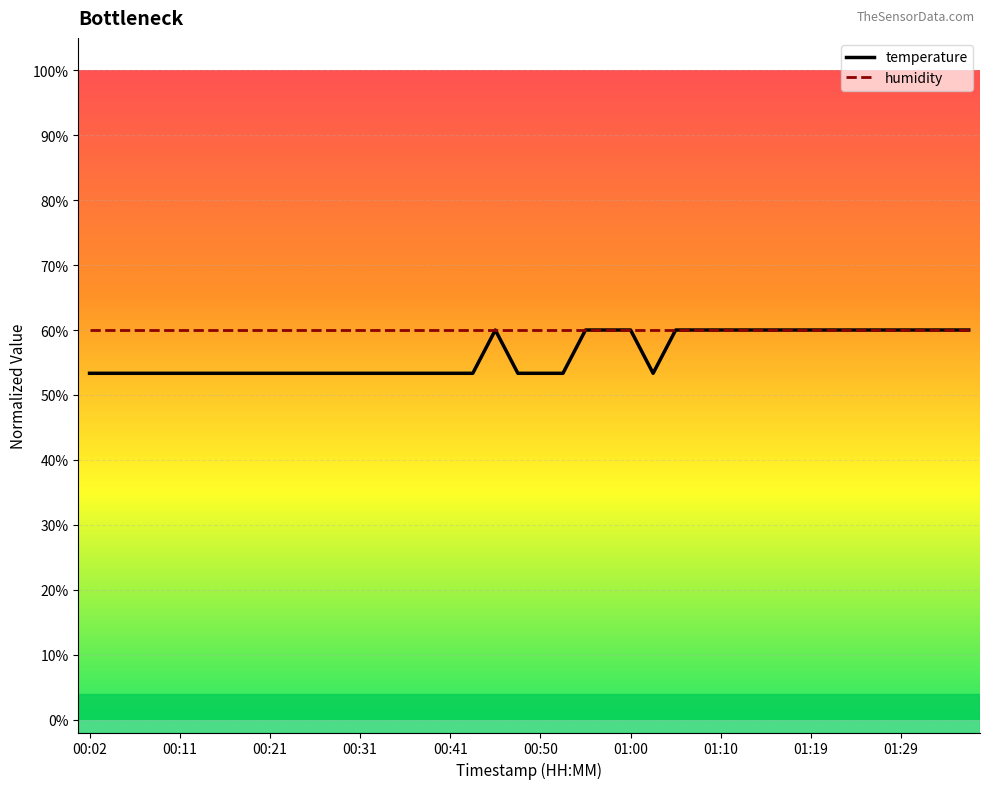

What are all the series names shown in the legend?

temperature, humidity